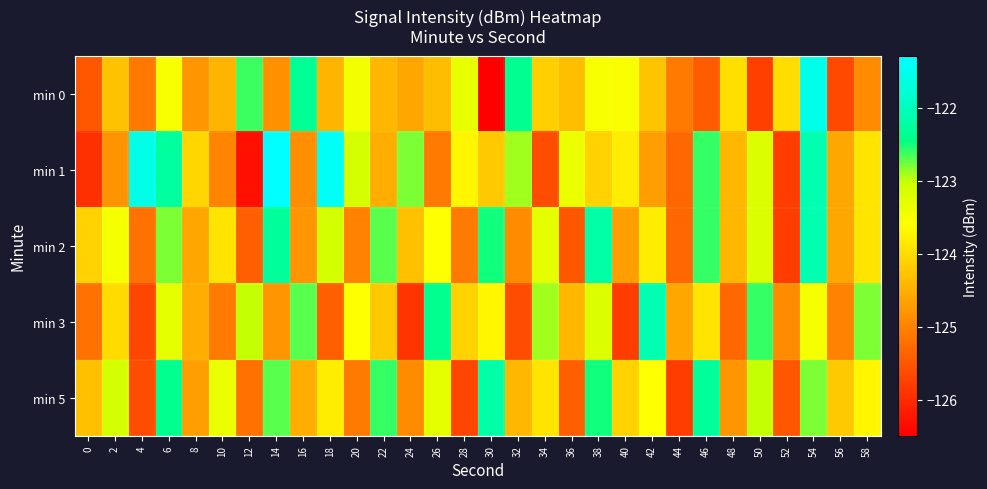

What is the maximum value shown in the chart?

-121.3